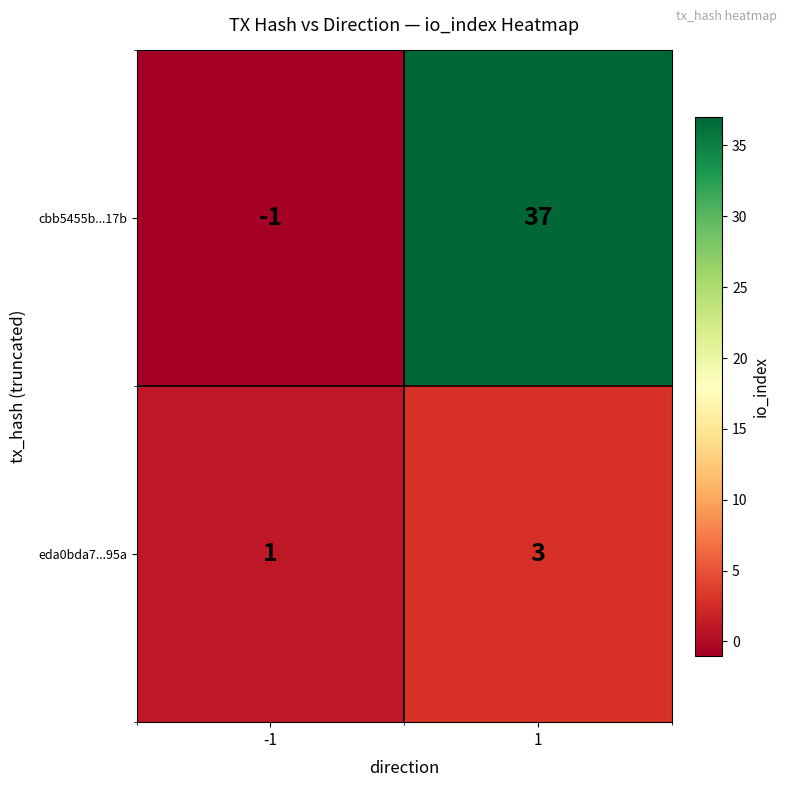

Which series has the largest range (max minus min)?

cbb5455b...17b